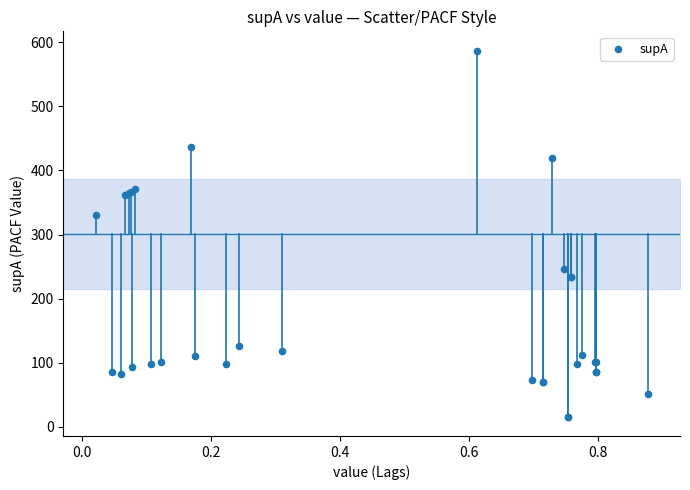

What Y value in the scatter plot is closest to 301?

331